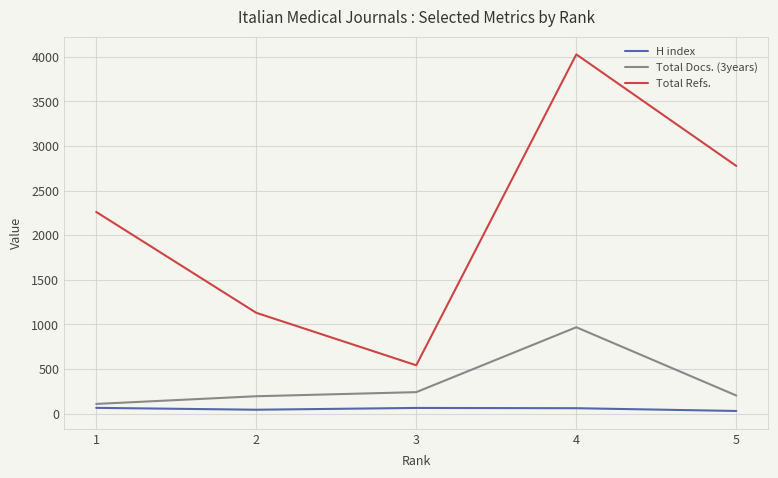

Which series has the largest range (max minus min)?

Total Refs.